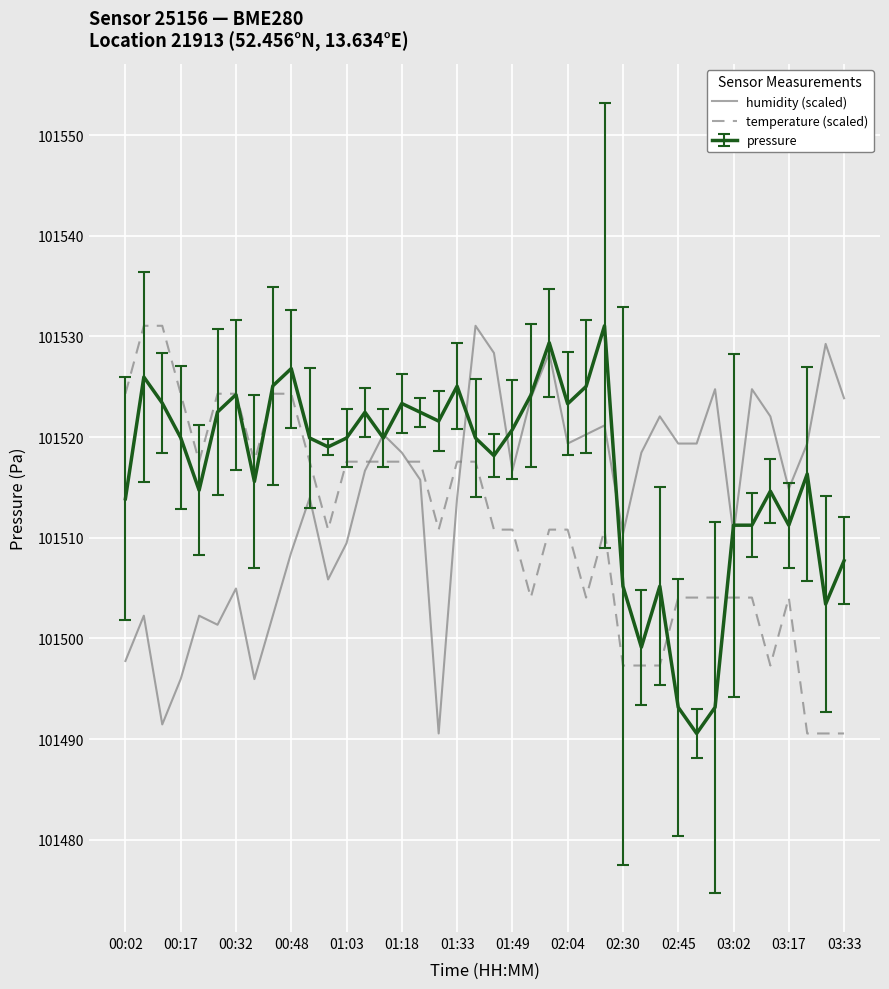

What is the greatest value displayed?

101531.1